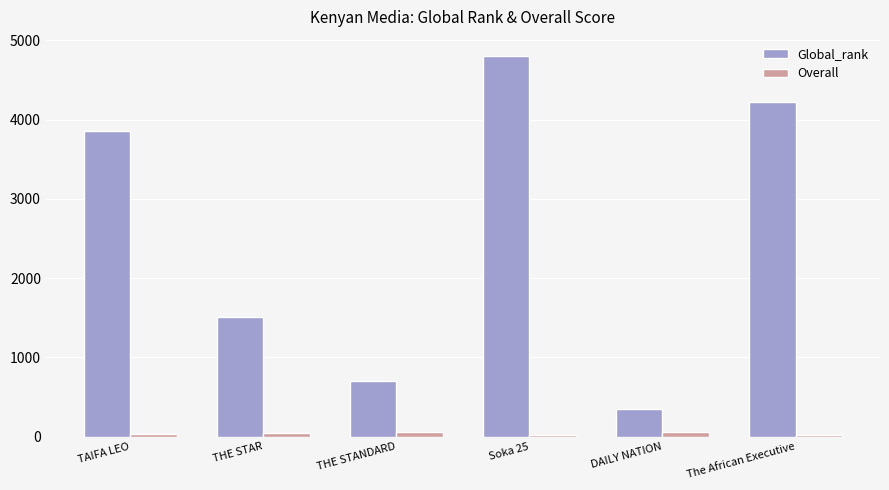

Between Soka 25 and The African Executive, which series saw the biggest shift?

Global_rank